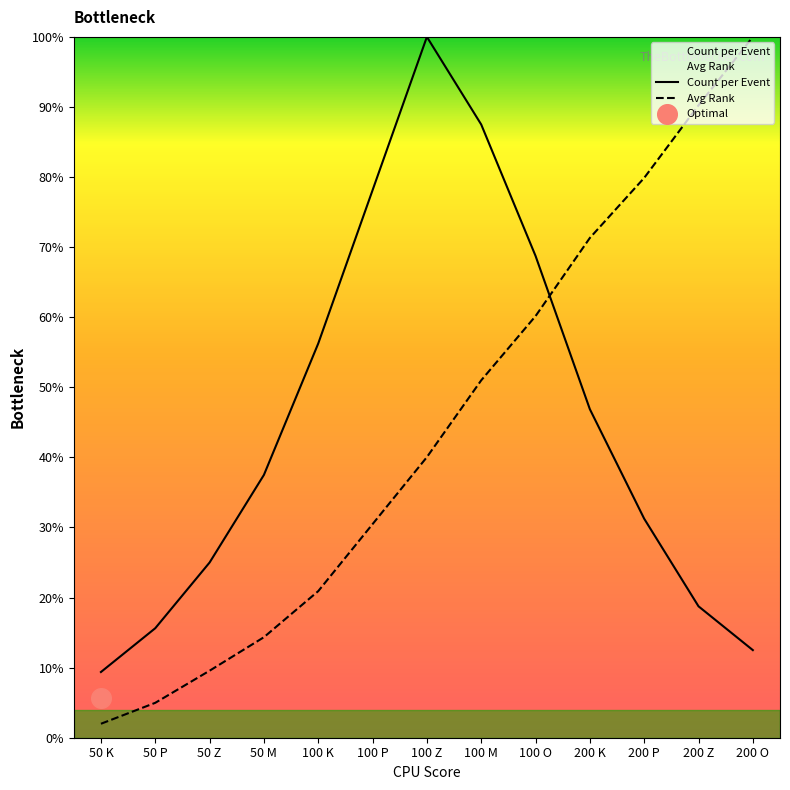

Which series contains the lowest Y value?

Avg Rank